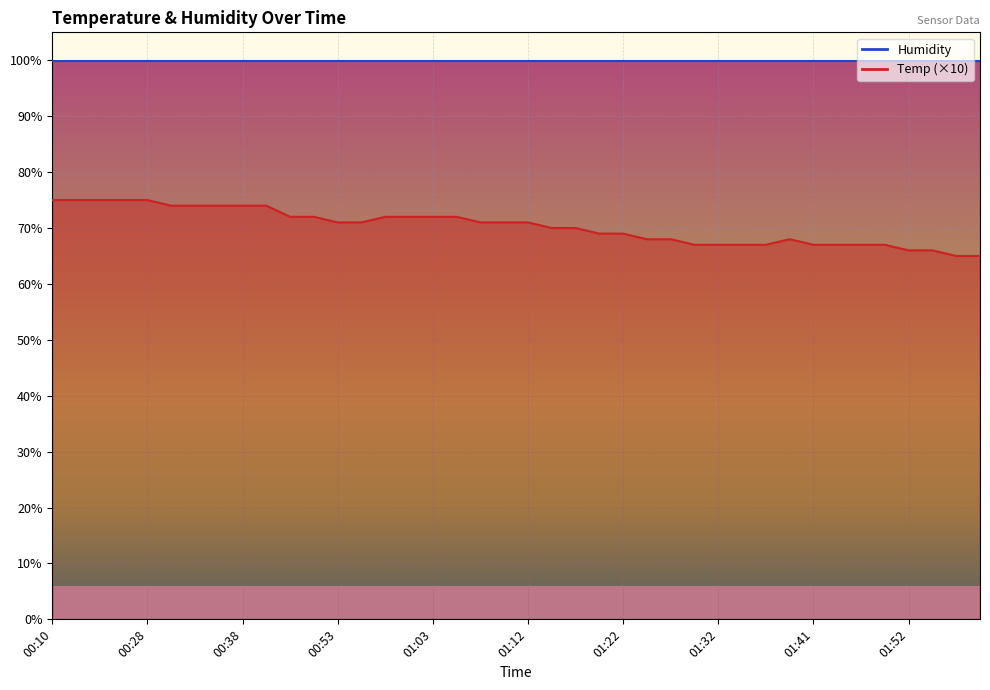

What is the sum of all values?

2812